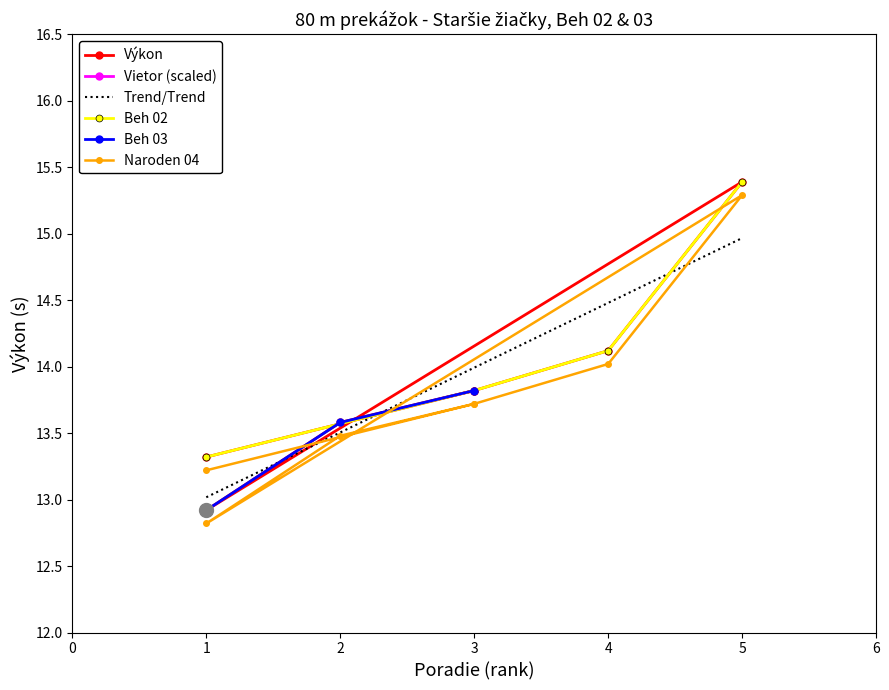

True or false: Výkon and Vietor cross at least once.

False